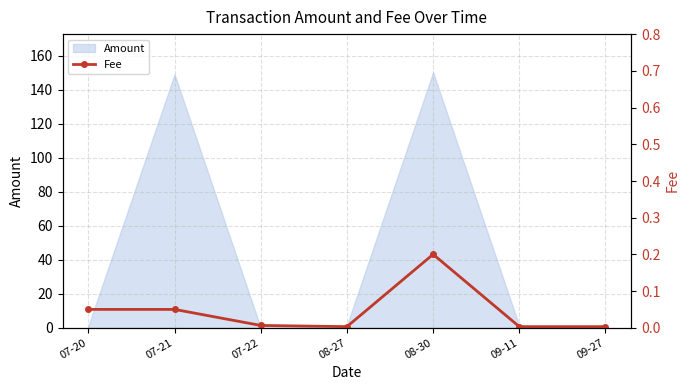

What is the change in value from 08-27 to 08-30?

+0.2